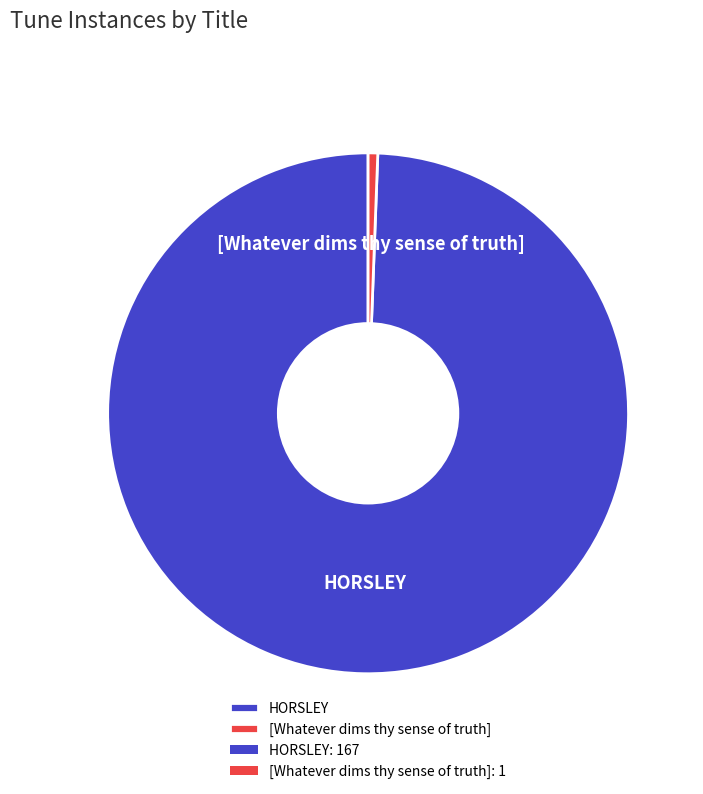

Approximately how many times larger is the value at HORSLEY compared to [Whatever dims thy sense of truth]?

167.0